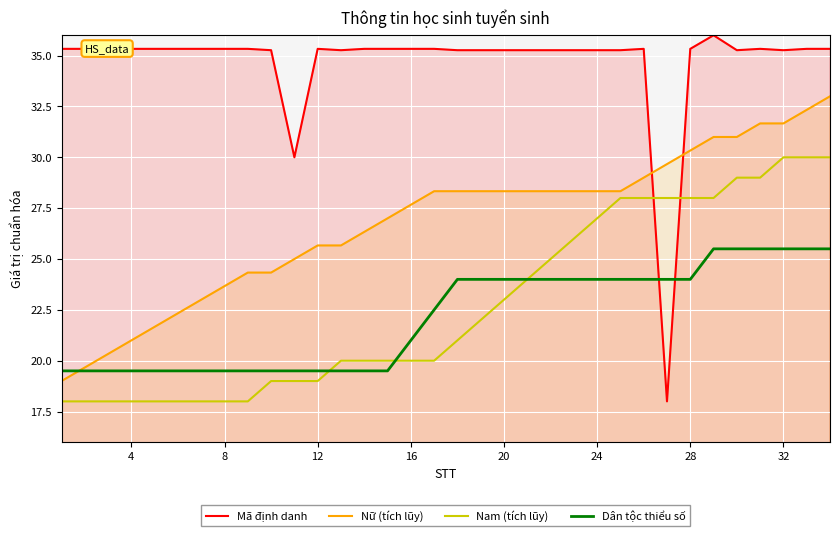

What is the difference between the maximum and minimum values in the Mã định danh series?

18.0